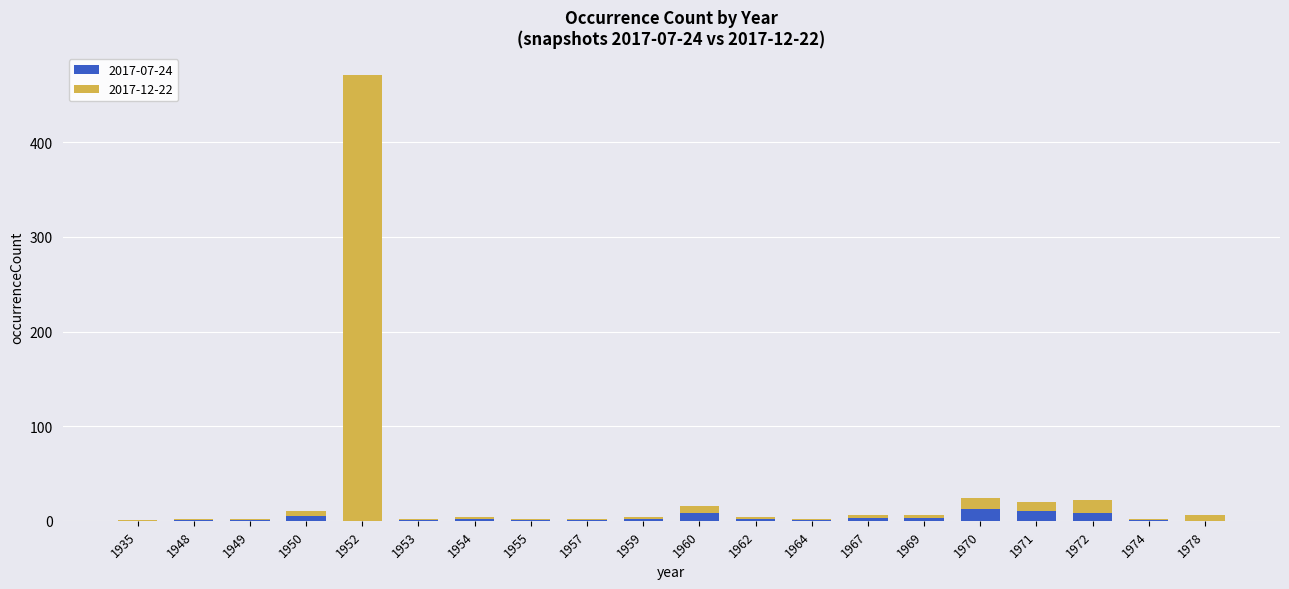

What is the highest value of the 2017-07-24 series?

12